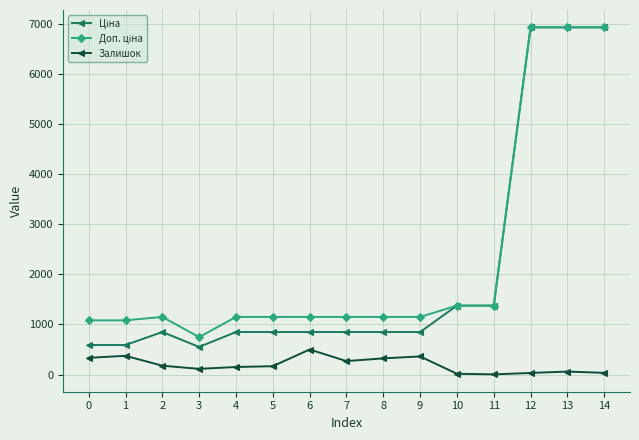

How many data points in Залишок are less than 167?

7